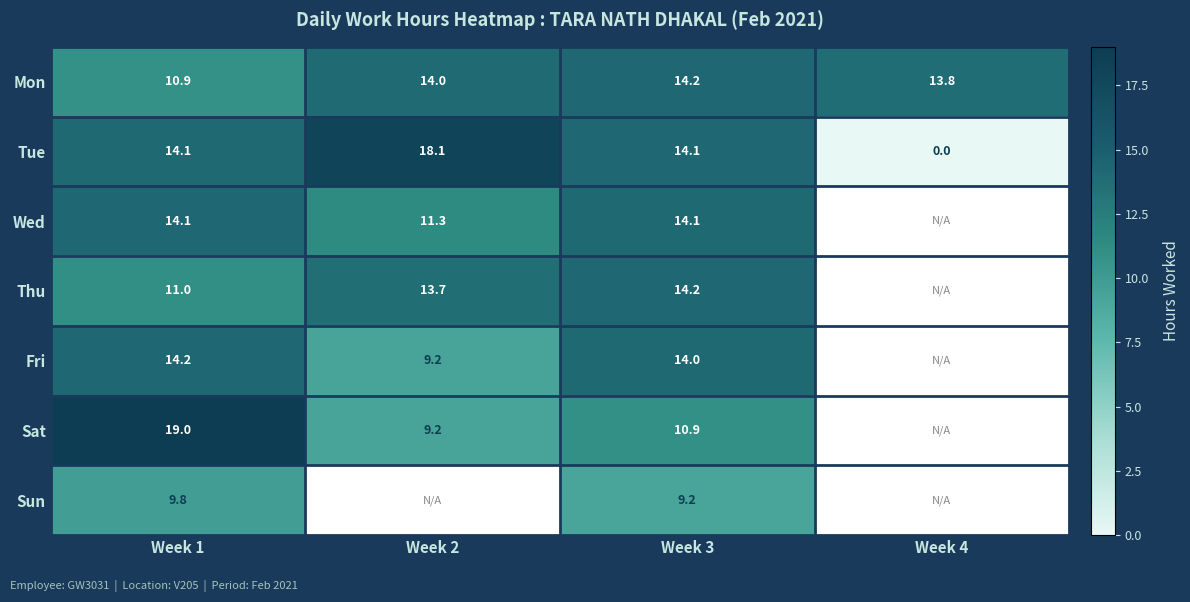

What is the difference between the highest and lowest values at Week 4?

13.8